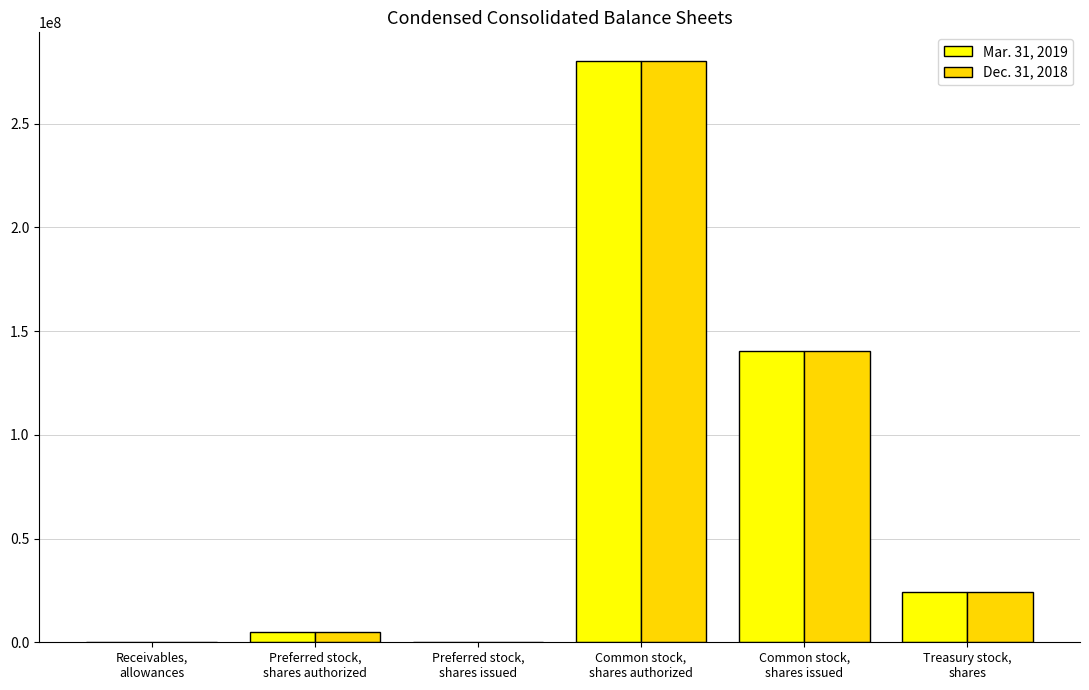

How many data points does each series have?

6